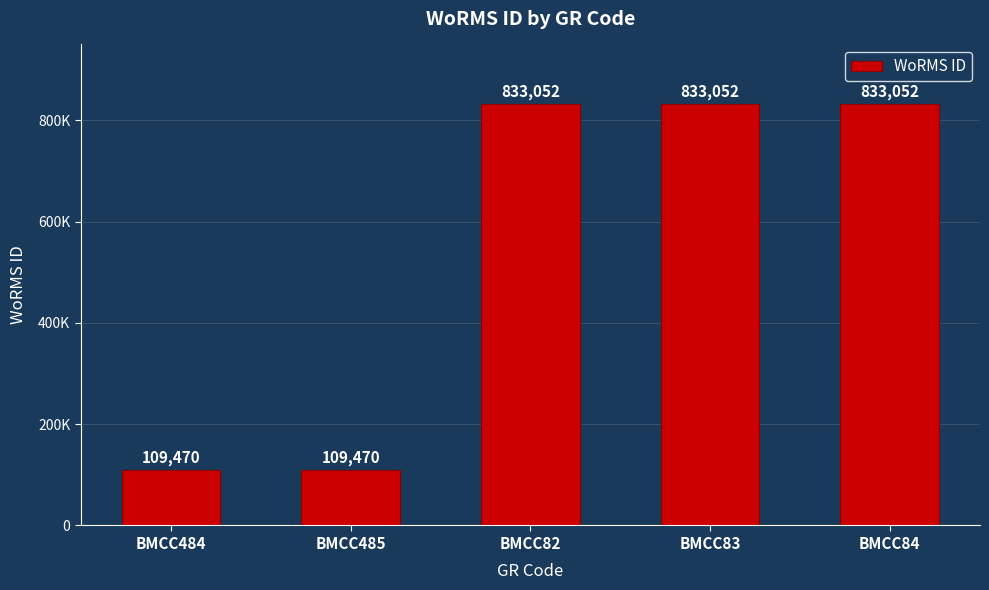

Does the chart contain any negative values?

No